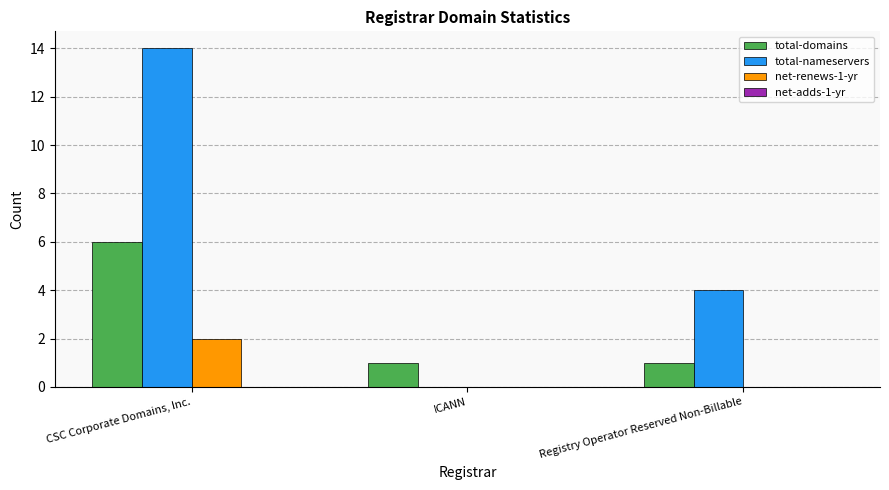

Which series changed the most between ICANN and Registry Operator Reserved Non-Billable?

total-nameservers